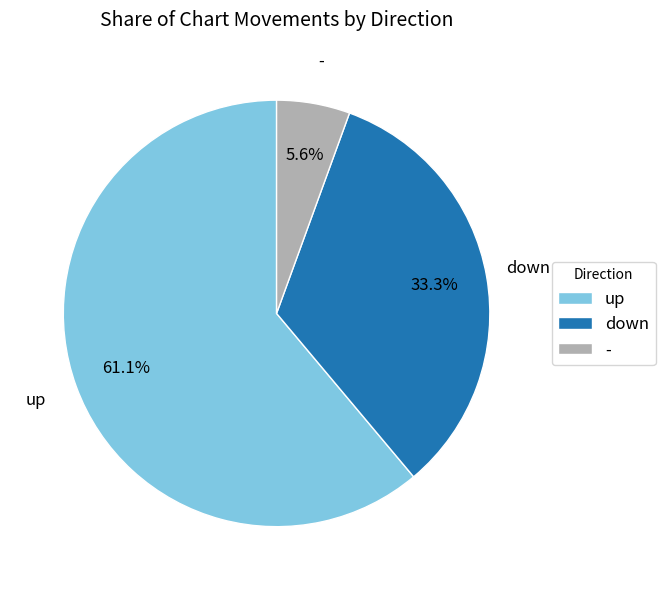

Does up represent more than half of the total?

Yes